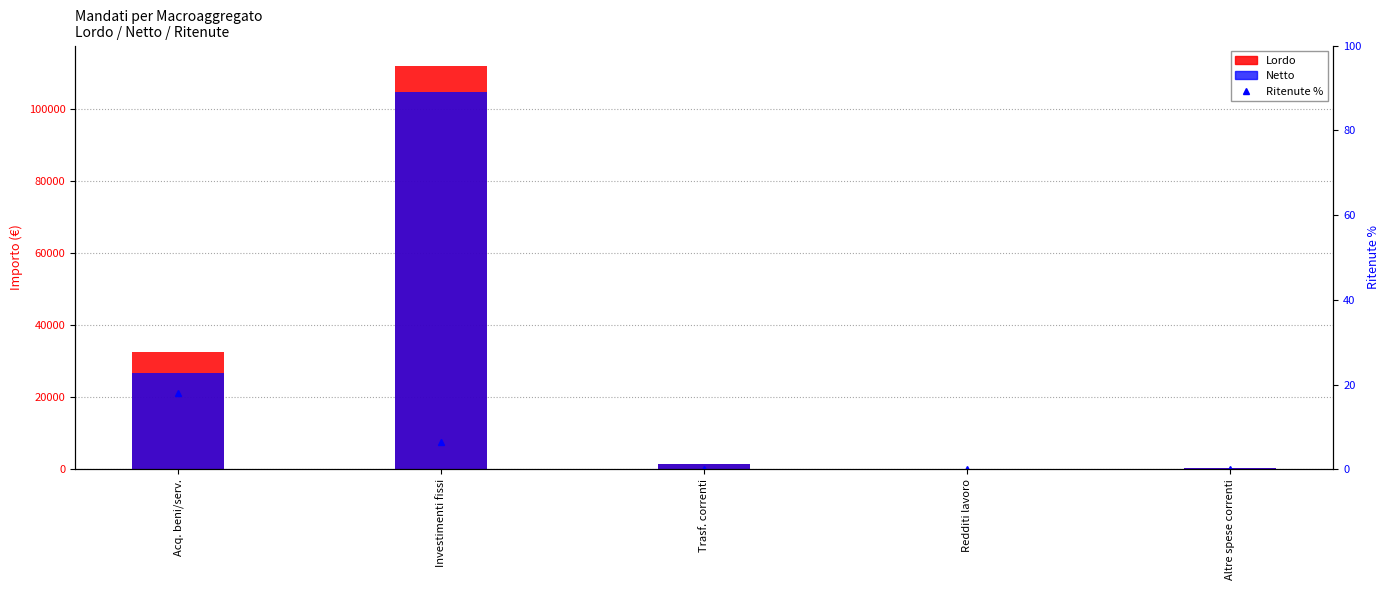

What is the sum of all Ritenute % values?

24.4